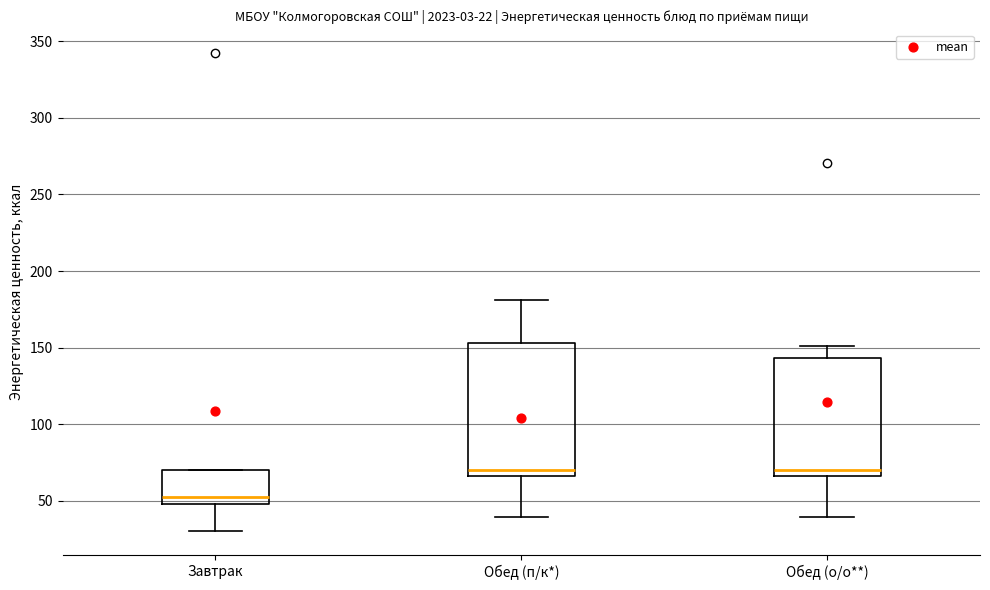

Which box's median line is the lowest?

Завтрак